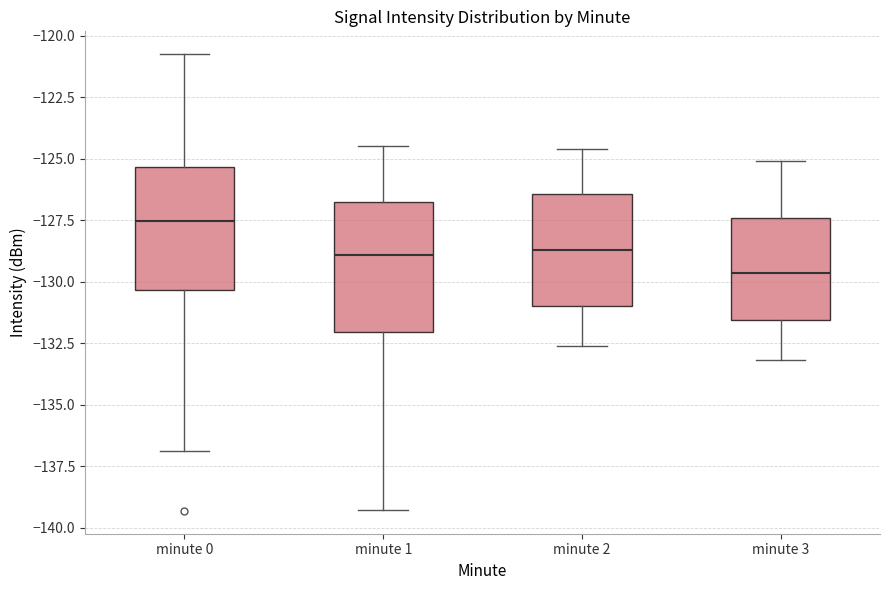

Where does the lower whisker of the box for minute 1 end on the y-axis? The values are not printed on the chart, so give them approximately, as read against the axis.

-139.5